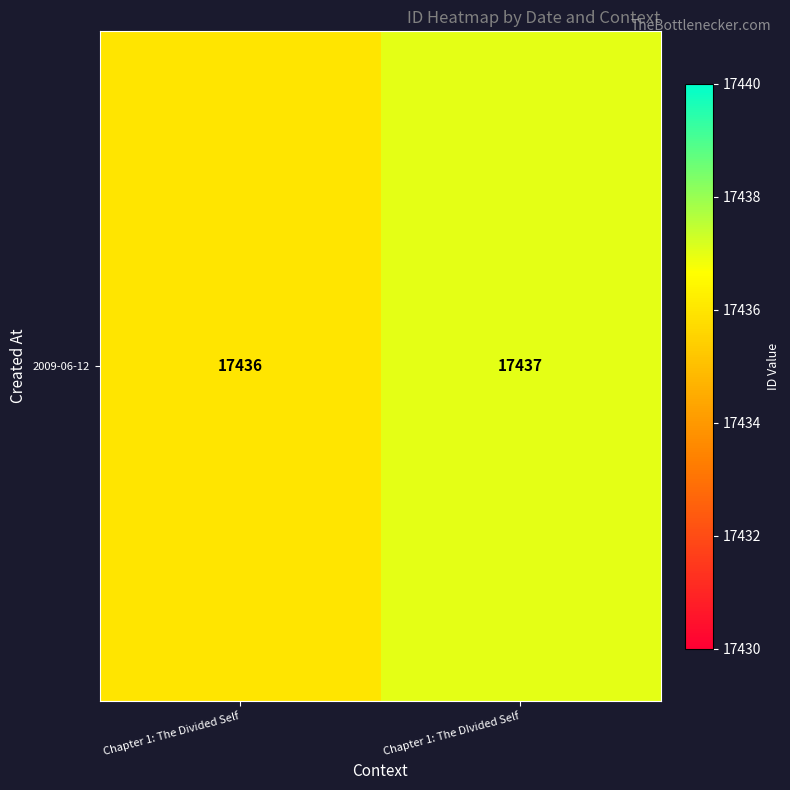

How many series are shown in this chart?

1